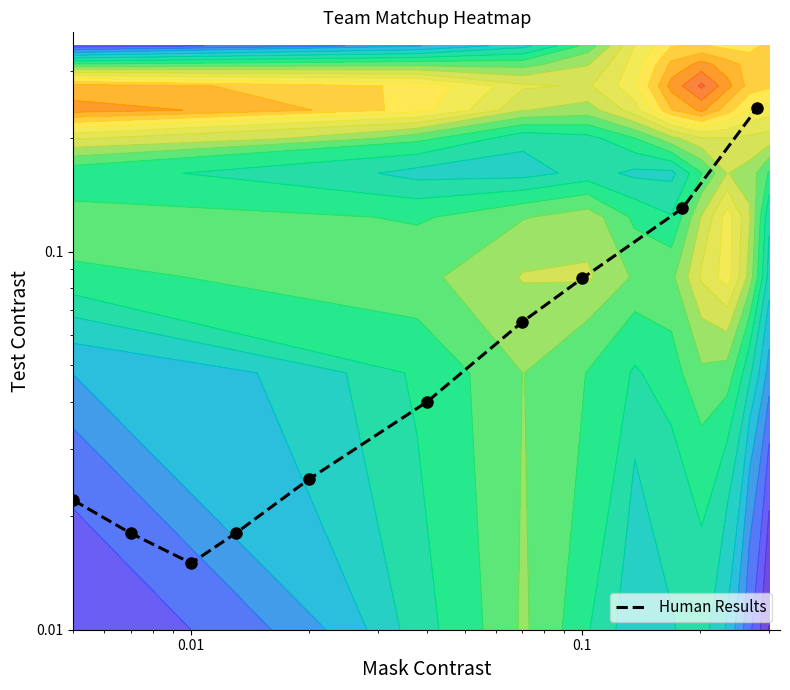

Reading left to right, list all the values displayed in this chart.

0.0	0.0	0.0	0.0	0.0	0.0	0.1	0.1	0.1	0.2